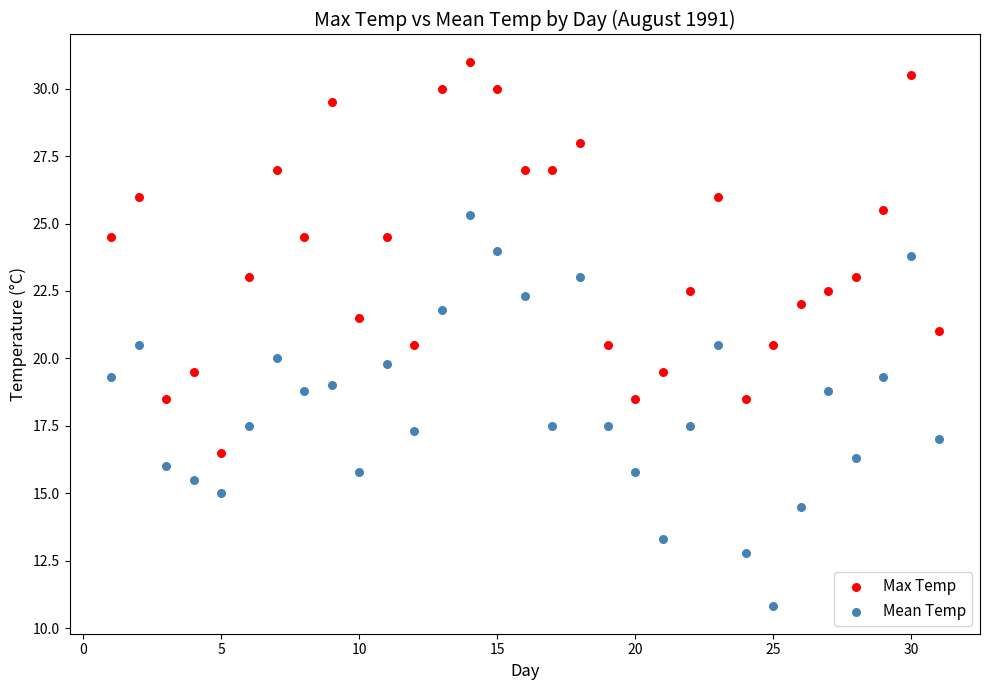

Across all data points, what is the range of X values (max minus min)?

30.0